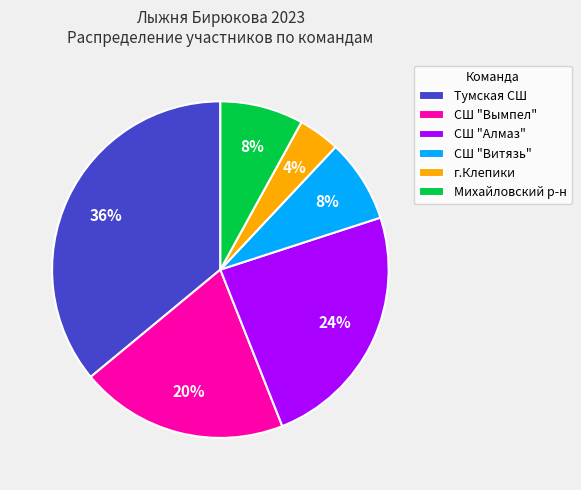

How many slices are in this pie chart?

6